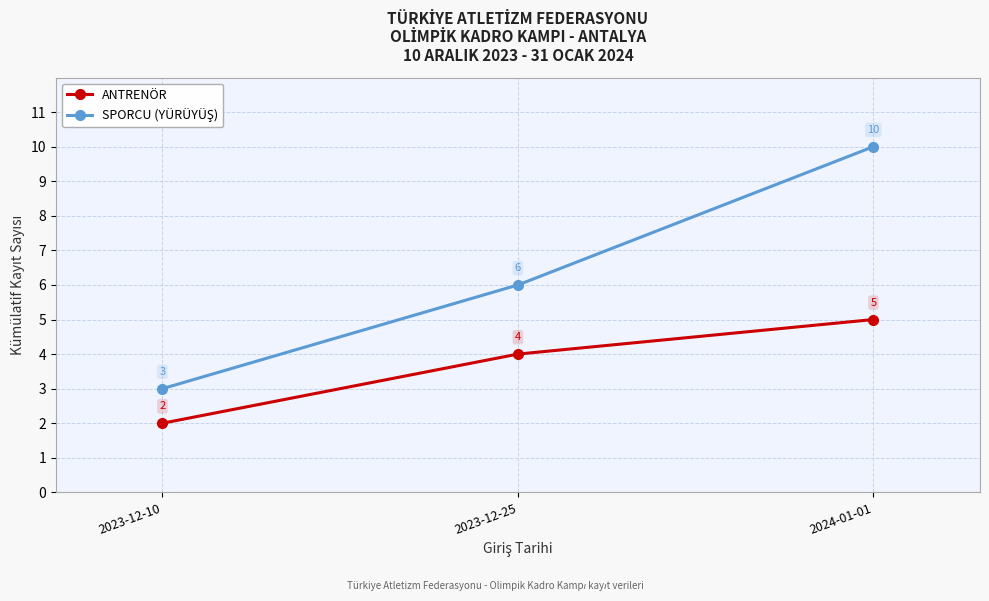

What is the label of the 3rd point from the right?

2023-12-10